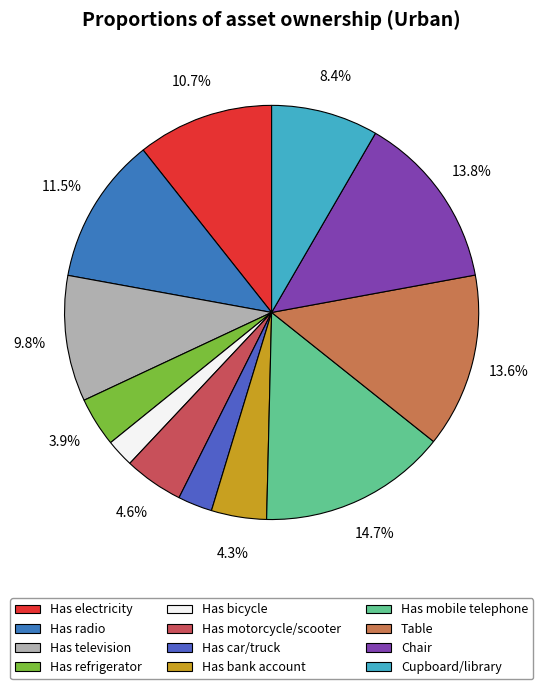

Does any single category account for the majority?

No